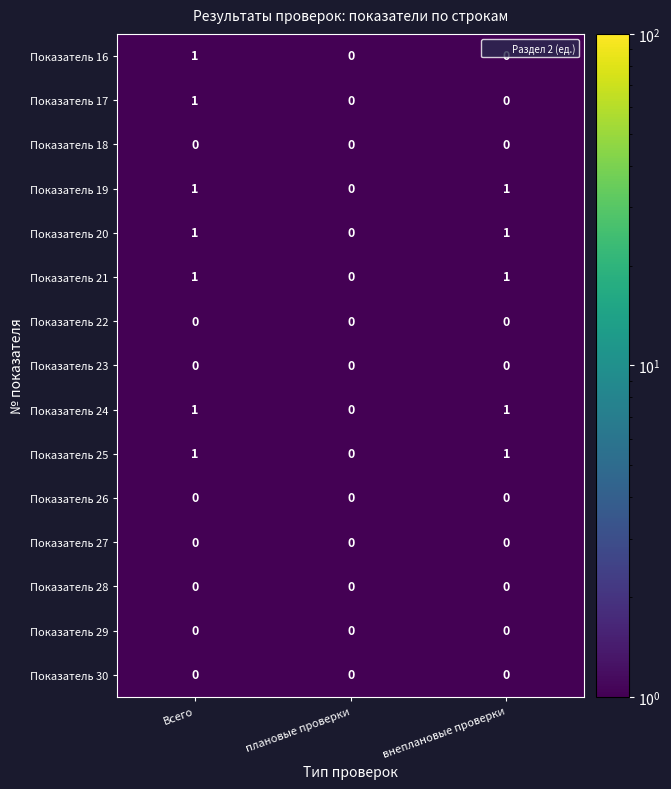

How many data points in Показатель 19 are less than 1?

1